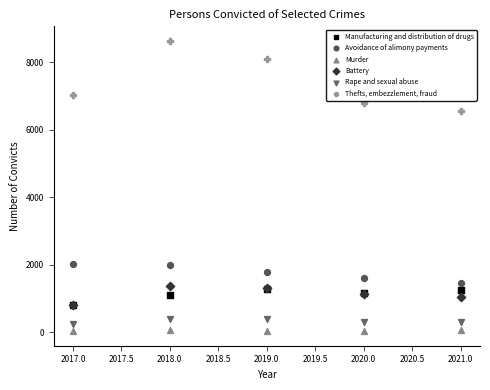

Which series reaches the minimum Y coordinate?

Murder